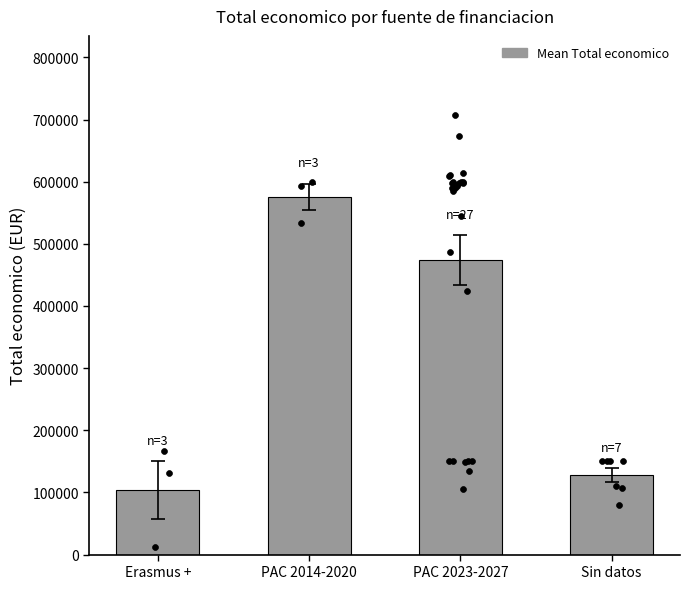

Which has a higher value, PAC 2023-2027 or Sin datos?

PAC 2023-2027